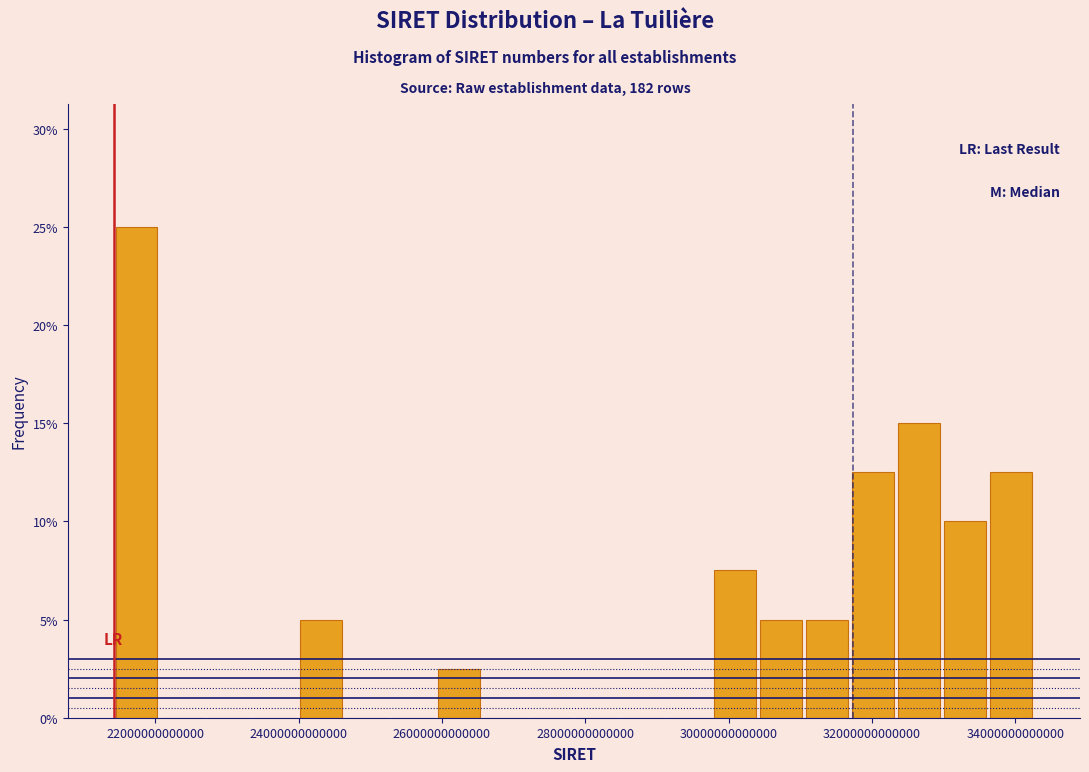

Around what value on the x-axis is the tallest bar? Give the approximate position of its centre, as read against the axis.

21800000000000